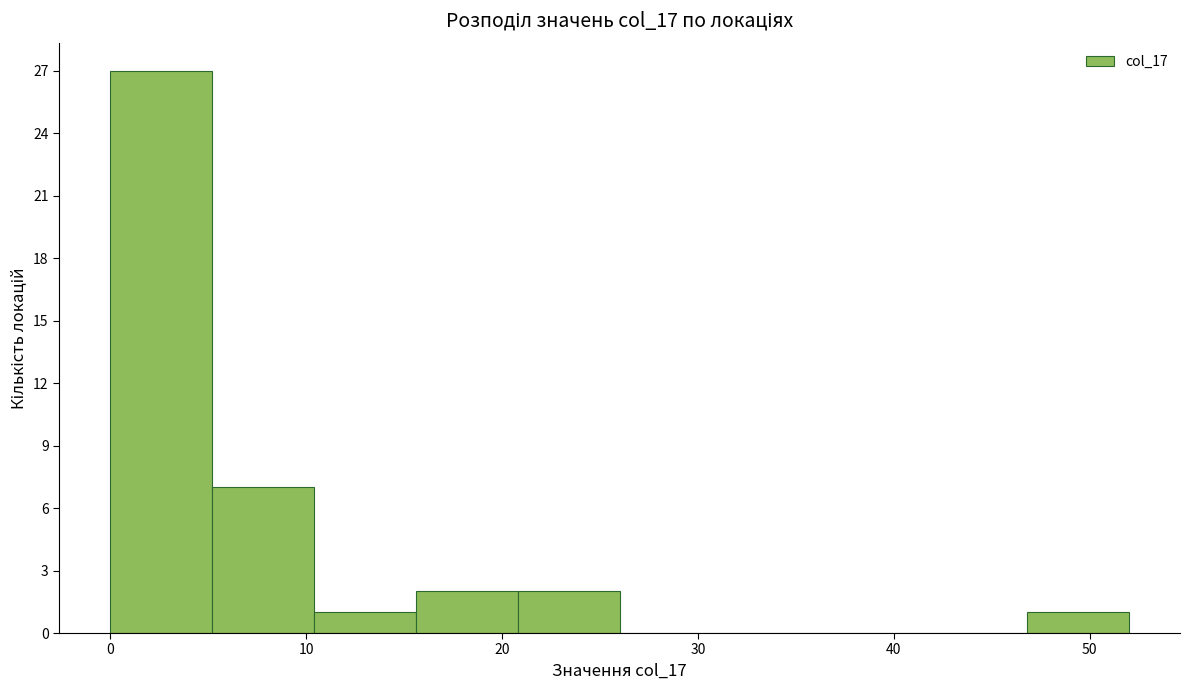

Reading left to right, transcribe this chart: for each bar, give the range it covers on the x-axis and its height. Neither the bar edges nor the heights are printed on the chart, so give them approximately, as read against the axes.

0.0 to 5.2: 27
5.2 to 10.4: 7
10.4 to 15.6: 1
15.6 to 20.8: 2
20.8 to 26.0: 2
26.0 to 31.2: 0
31.2 to 36.4: 0
36.4 to 41.6: 0
41.6 to 46.8: 0
46.8 to 52.0: 1